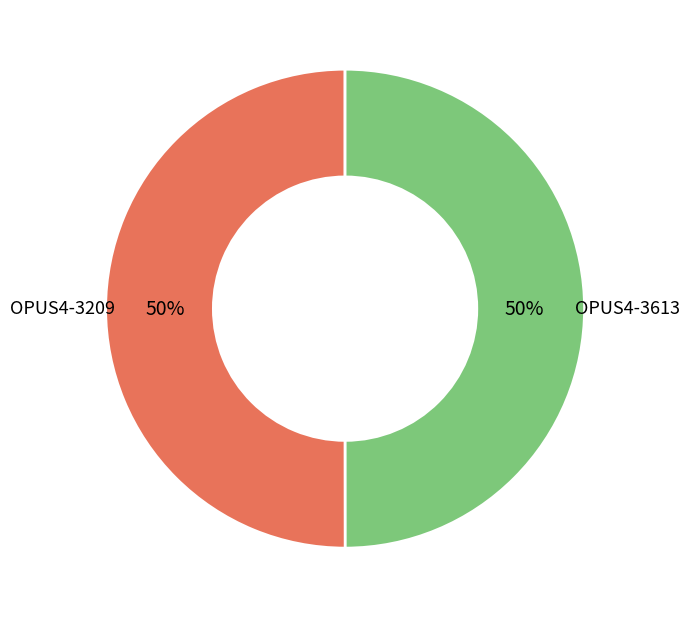

To the nearest percent, what is the average slice percentage?

50%